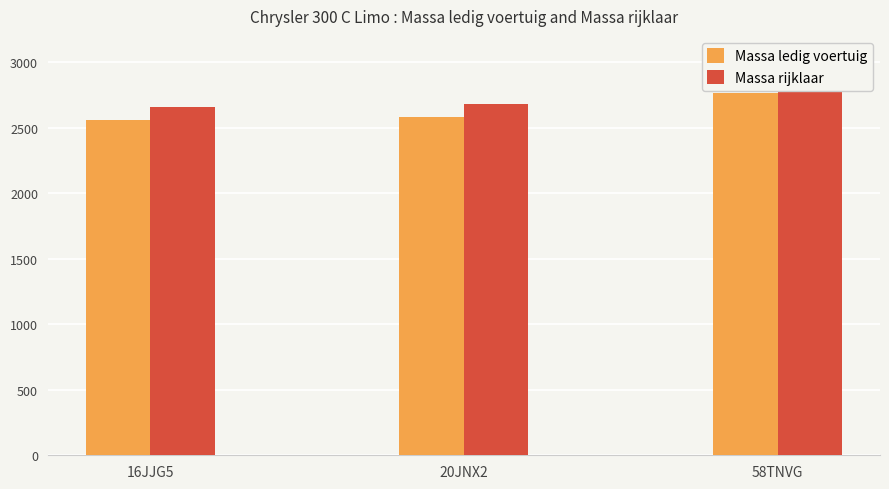

The Massa rijklaar series shows 3817 at 20JNX2. True or false?

False